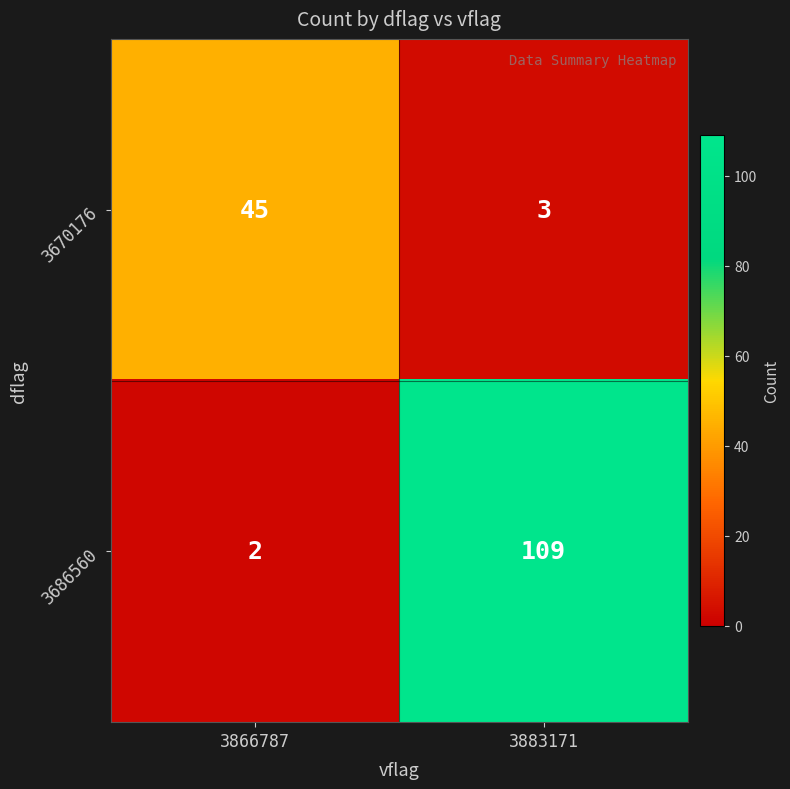

Reading left to right, extract all data points from this chart.

3670176: 3866787=45	3883171=3
3686560: 3866787=2	3883171=109